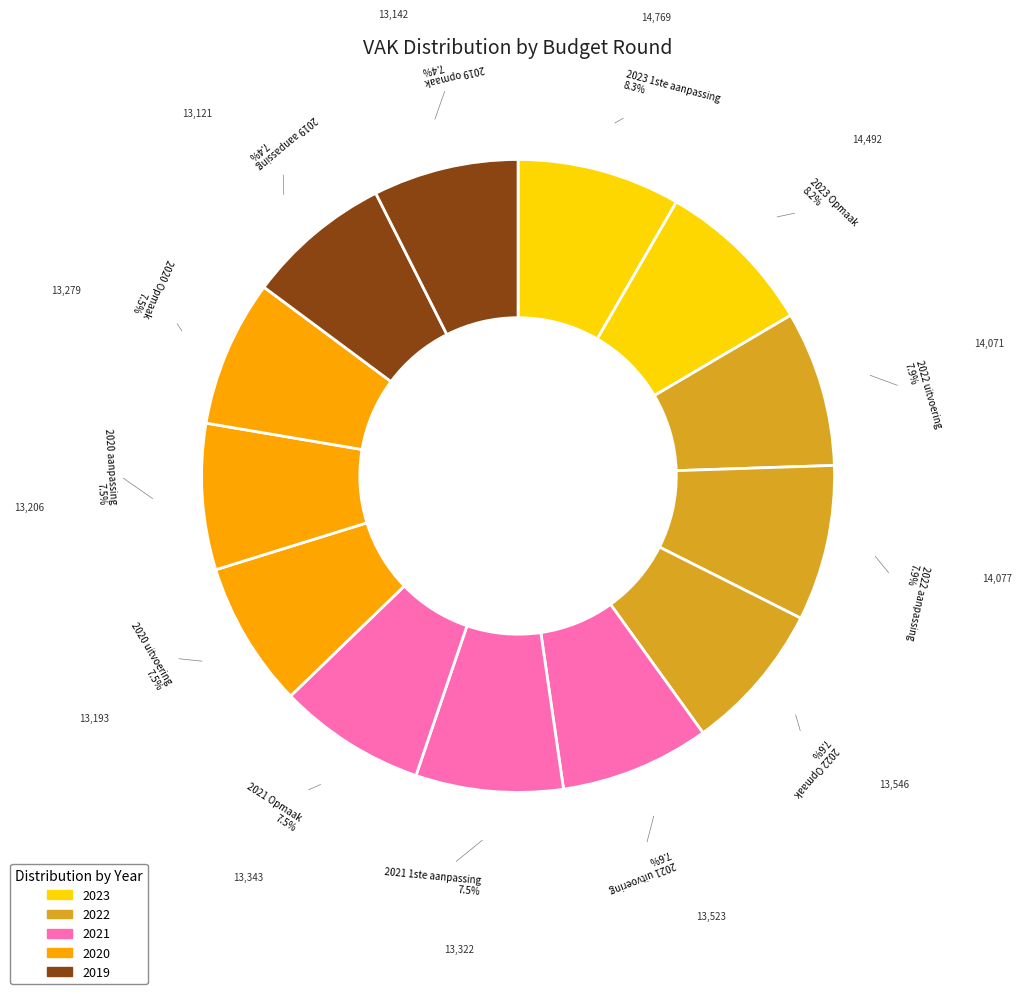

Count the number of slices in the pie.

13